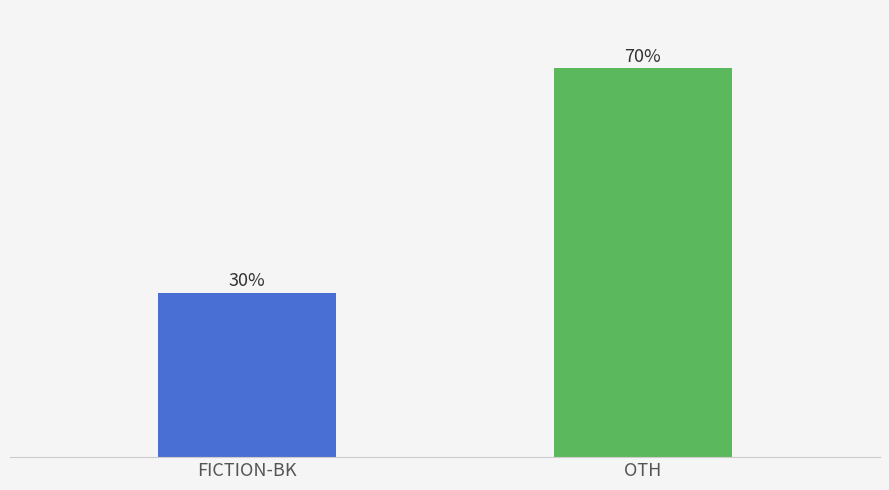

Does the chart contain stacked bars?

No